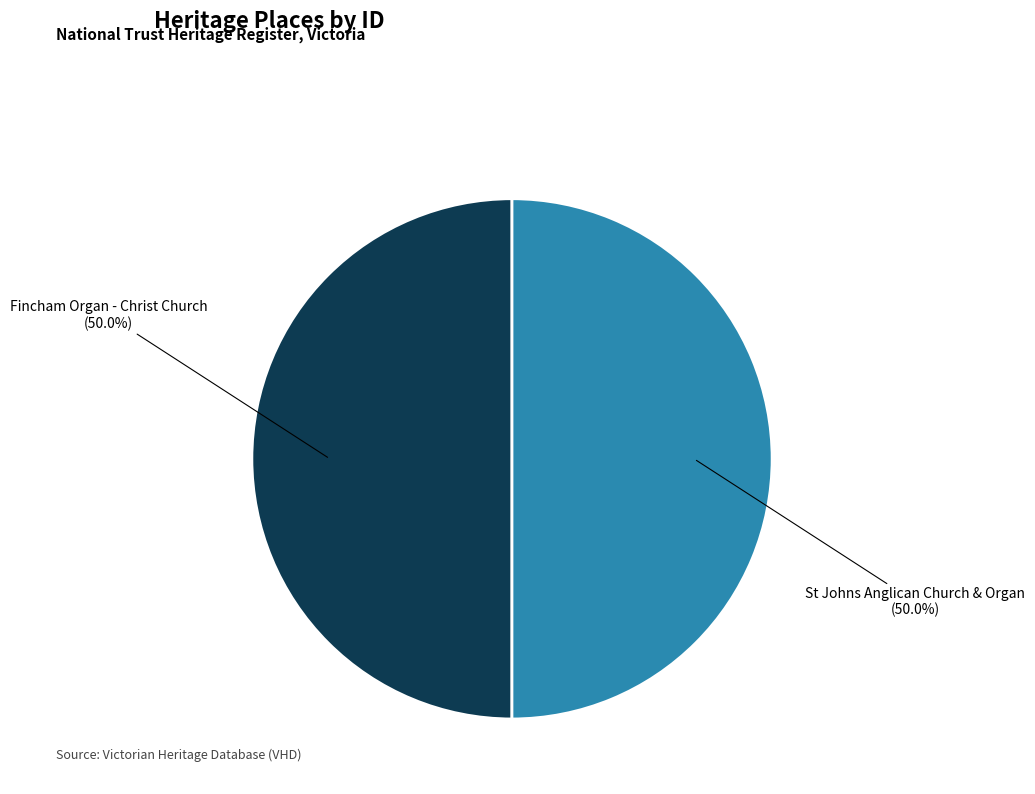

What percentage is NOT represented by St Johns Anglican Church & Organ?

50.0%